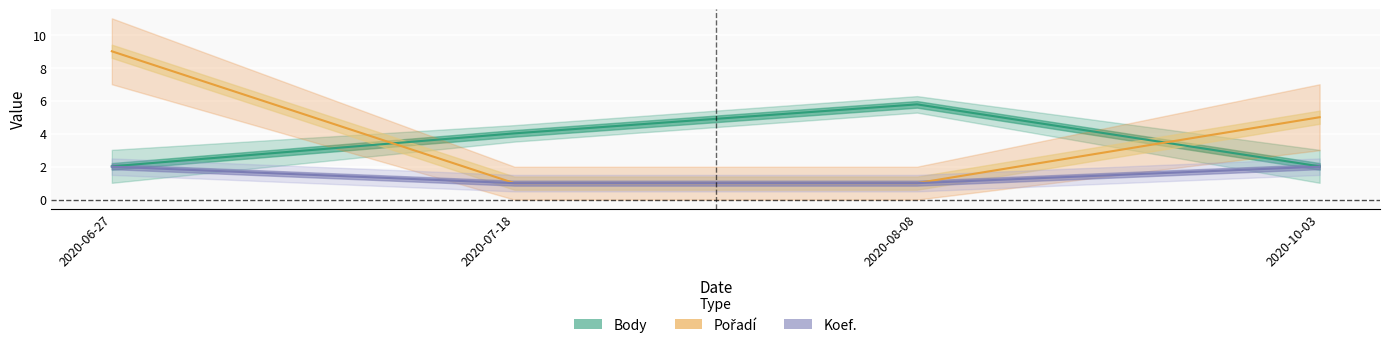

True or false: Pořadí and Body cross at least once.

True